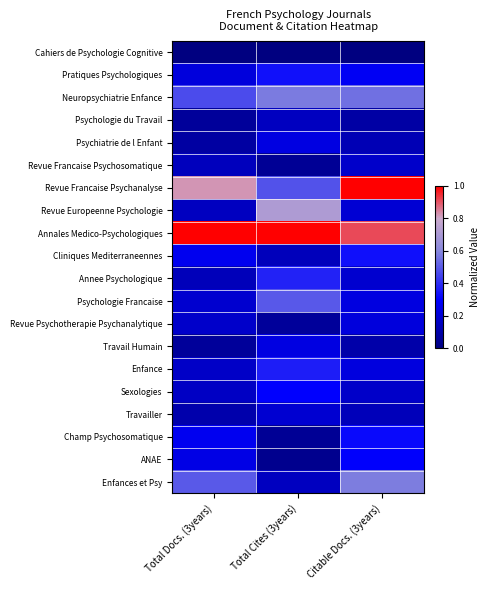

What is the spread (max minus min) of values at Total Cites (3years)?

1.0